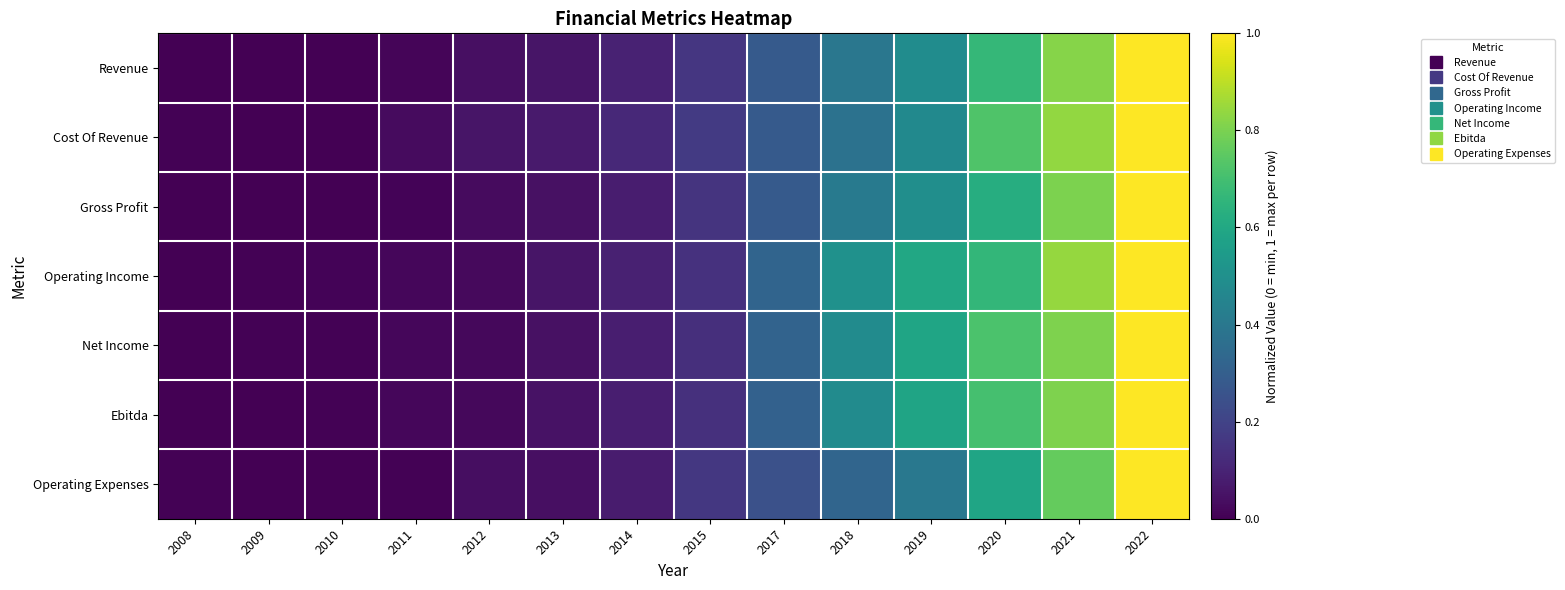

Reading left to right, transcribe all the data shown in this chart.

Revenue: 2008=0.0	2009=0.0	2010=0.0	2011=0.0	2012=0.0	2013=0.1	2014=0.1	2015=0.2	2017=0.3	2018=0.4	2019=0.5	2020=0.7	2021=0.8	2022=1.0
Cost Of Revenue: 2008=0.0	2009=0.0	2010=0.0	2011=0.0	2012=0.1	2013=0.1	2014=0.1	2015=0.2	2017=0.3	2018=0.4	2019=0.5	2020=0.7	2021=0.8	2022=1.0
Gross Profit: 2008=0.0	2009=0.0	2010=0.0	2011=0.0	2012=0.0	2013=0.0	2014=0.1	2015=0.2	2017=0.3	2018=0.4	2019=0.5	2020=0.6	2021=0.8	2022=1.0
Operating Income: 2008=0.0	2009=0.0	2010=0.0	2011=0.0	2012=0.0	2013=0.1	2014=0.1	2015=0.1	2017=0.3	2018=0.5	2019=0.6	2020=0.7	2021=0.8	2022=1.0
Net Income: 2008=0.0	2009=0.0	2010=0.0	2011=0.0	2012=0.0	2013=0.0	2014=0.1	2015=0.1	2017=0.3	2018=0.5	2019=0.6	2020=0.7	2021=0.8	2022=1.0
Ebitda: 2008=0.0	2009=0.0	2010=0.0	2011=0.0	2012=0.0	2013=0.0	2014=0.1	2015=0.1	2017=0.3	2018=0.5	2019=0.6	2020=0.7	2021=0.8	2022=1.0
Operating Expenses: 2008=0.0	2009=0.0	2010=0.0	2011=0.0	2012=0.0	2013=0.0	2014=0.1	2015=0.2	2017=0.2	2018=0.3	2019=0.4	2020=0.6	2021=0.8	2022=1.0